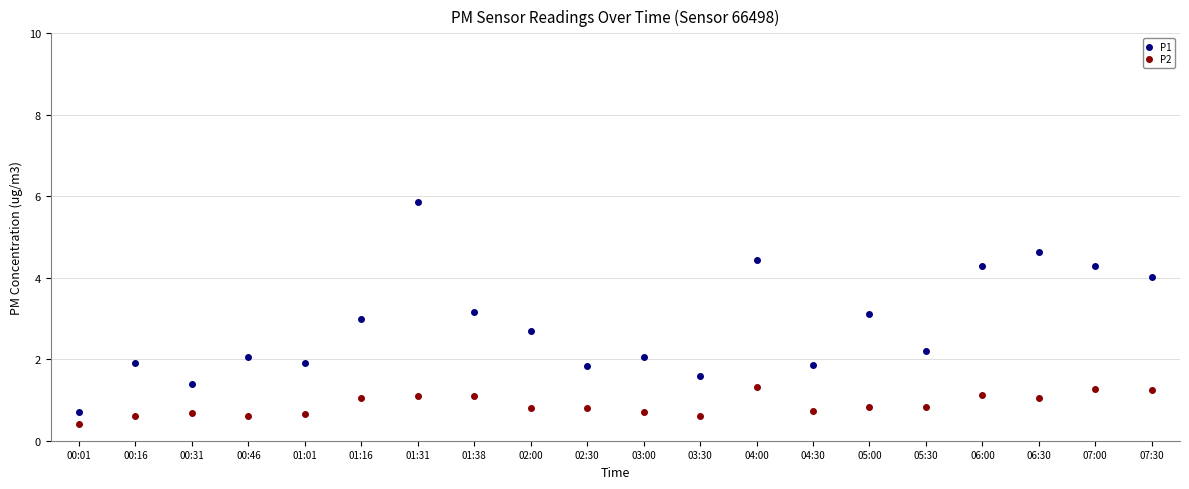

True or false: P1 has more than 0 interior local peaks.

True